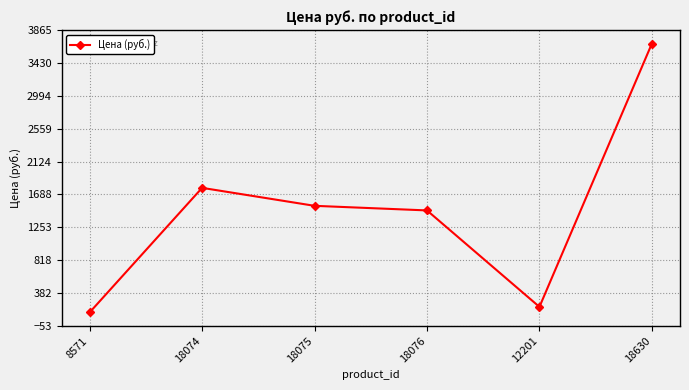

The chart shows a value of 3132 at 18074. True or false?

False